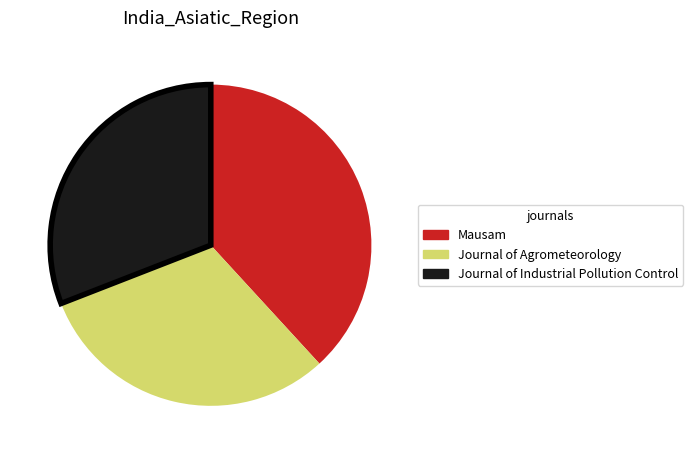

Is there a majority slice in this chart?

No